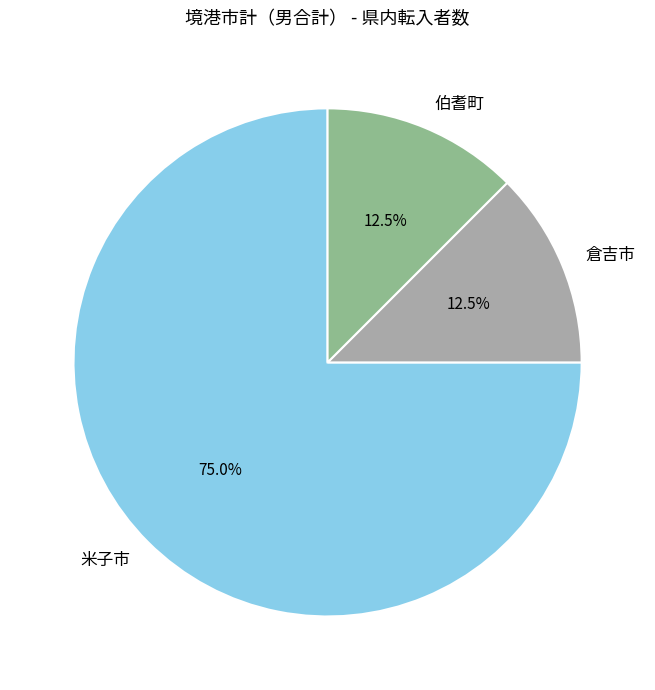

What is the total percentage of 伯耆町 and 米子市?

87.5%